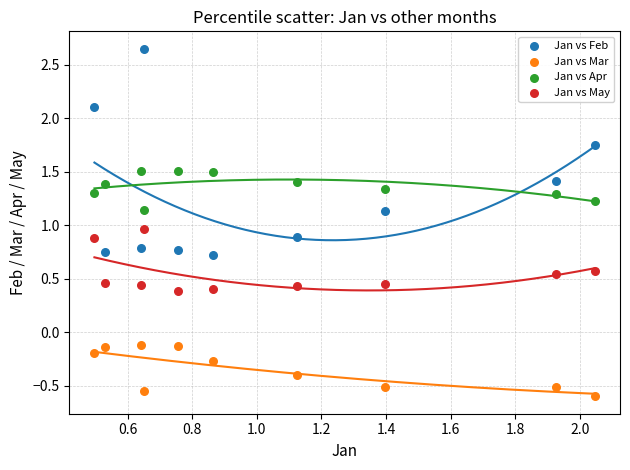

Which series contains the lowest Y value?

Jan vs Mar